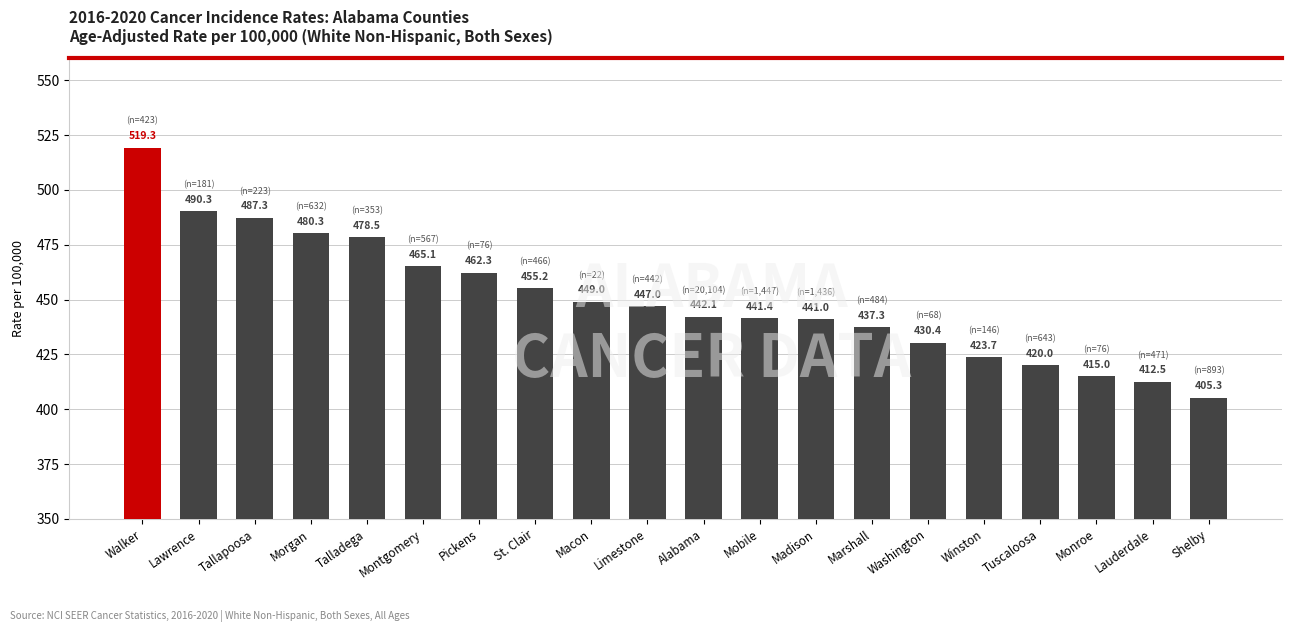

Is it true that the value at Pickens is 147.9?

False